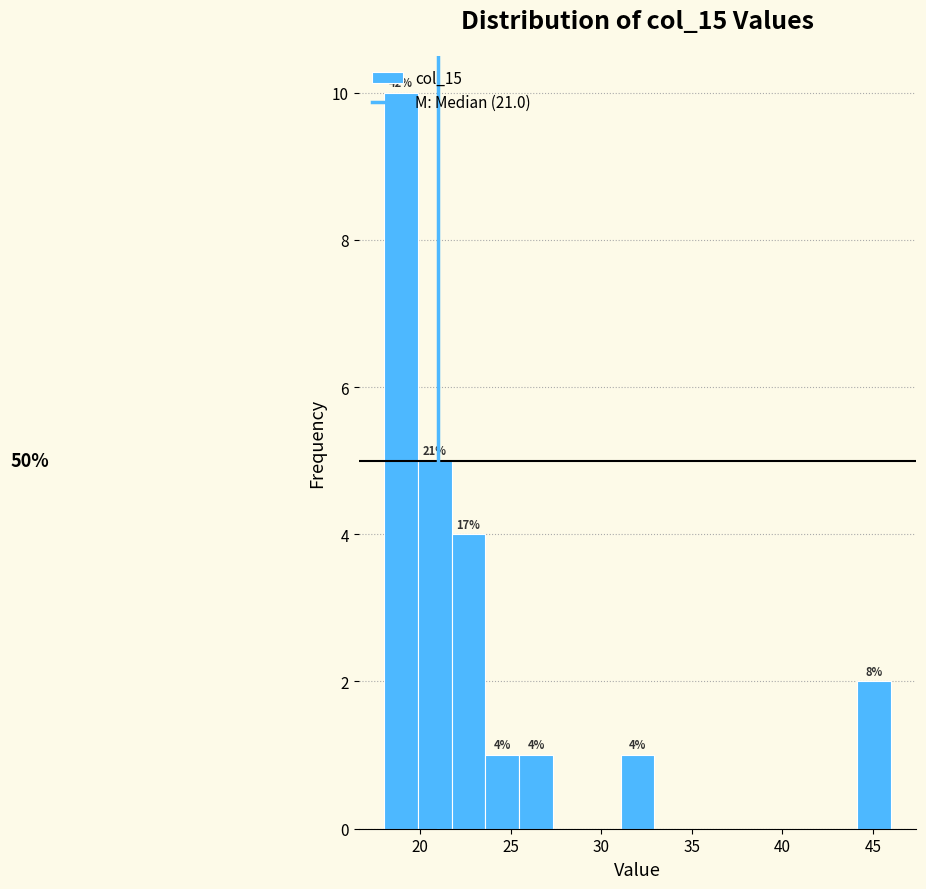

Read against the x-axis, roughly where is the centre of the tallest bar?

19.0